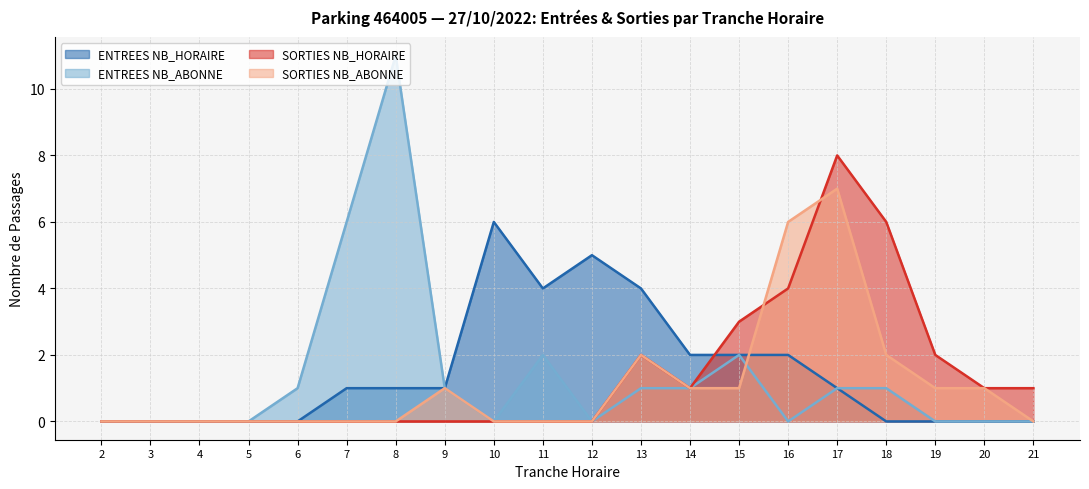

Does the chart display data point markers on the line(s)?

No